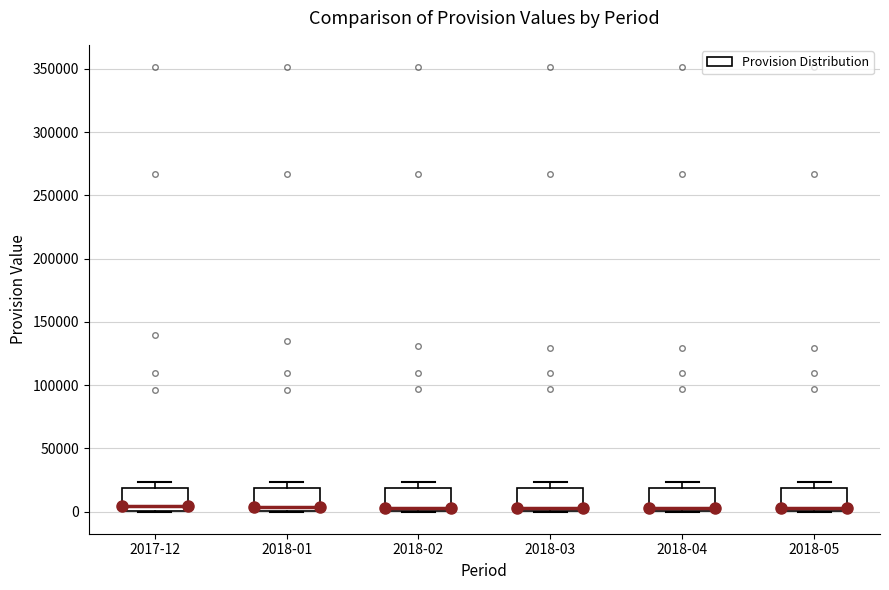

Reading left to right, transcribe this box plot: for each box, give where its median line is, the range the box spans, and where its two whiskers end, as read against the y-axis. The values are not printed on the chart, so give them approximately, as read against the axis.

2017-12: median 5000, box 0 to 20000, whiskers 0 to 25000
2018-01: median 5000, box 0 to 20000, whiskers 0 to 25000
2018-02: median 5000, box 0 to 20000, whiskers 0 to 25000
2018-03: median 5000, box 0 to 20000, whiskers 0 to 25000
2018-04: median 5000, box 0 to 20000, whiskers 0 to 25000
2018-05: median 5000, box 0 to 20000, whiskers 0 to 25000